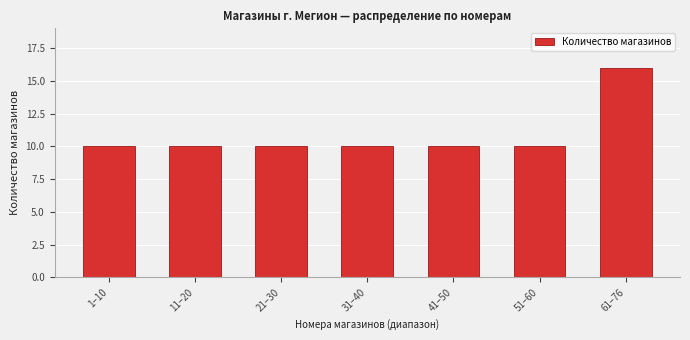

Reading left to right, list all the values displayed in this chart.

10	10	10	10	10	10	16